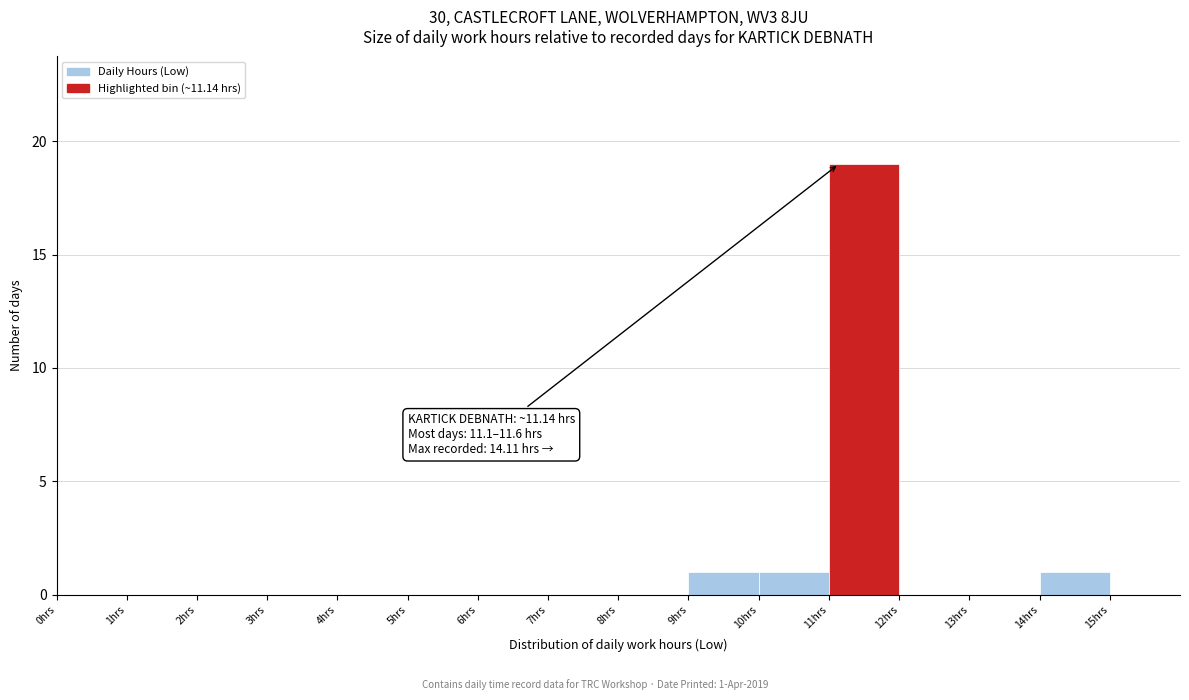

Over which range of the x-axis is the bar tallest?

11 to 12